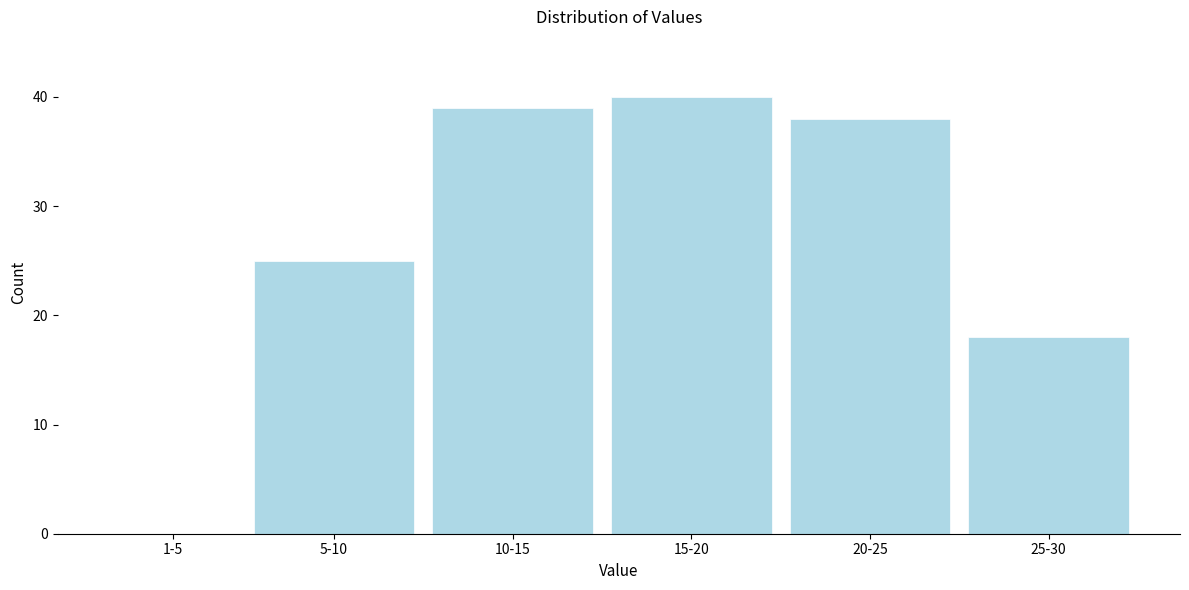

Reading right to left, list all the values displayed in this chart.

25-30=18	20-25=38	15-20=40	10-15=39	5-10=25	1-5=0